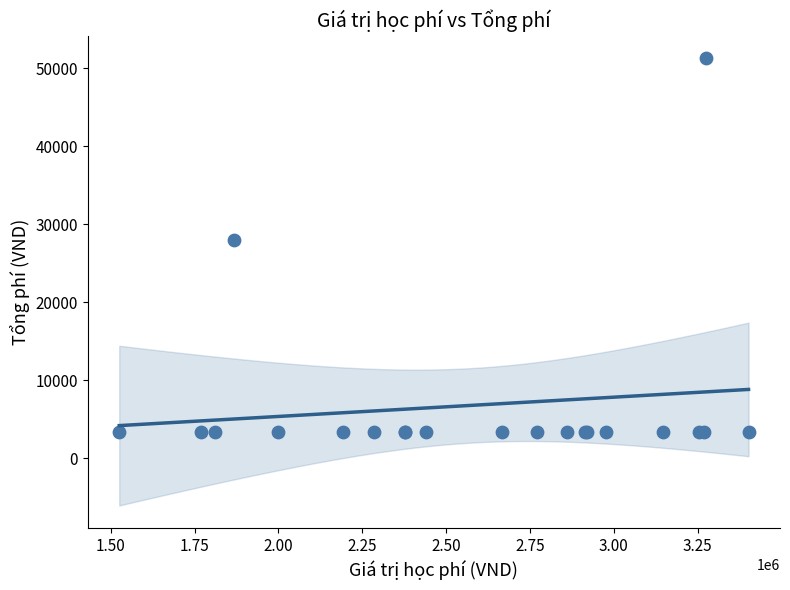

What Y value in the scatter plot is closest to 27305?

28020